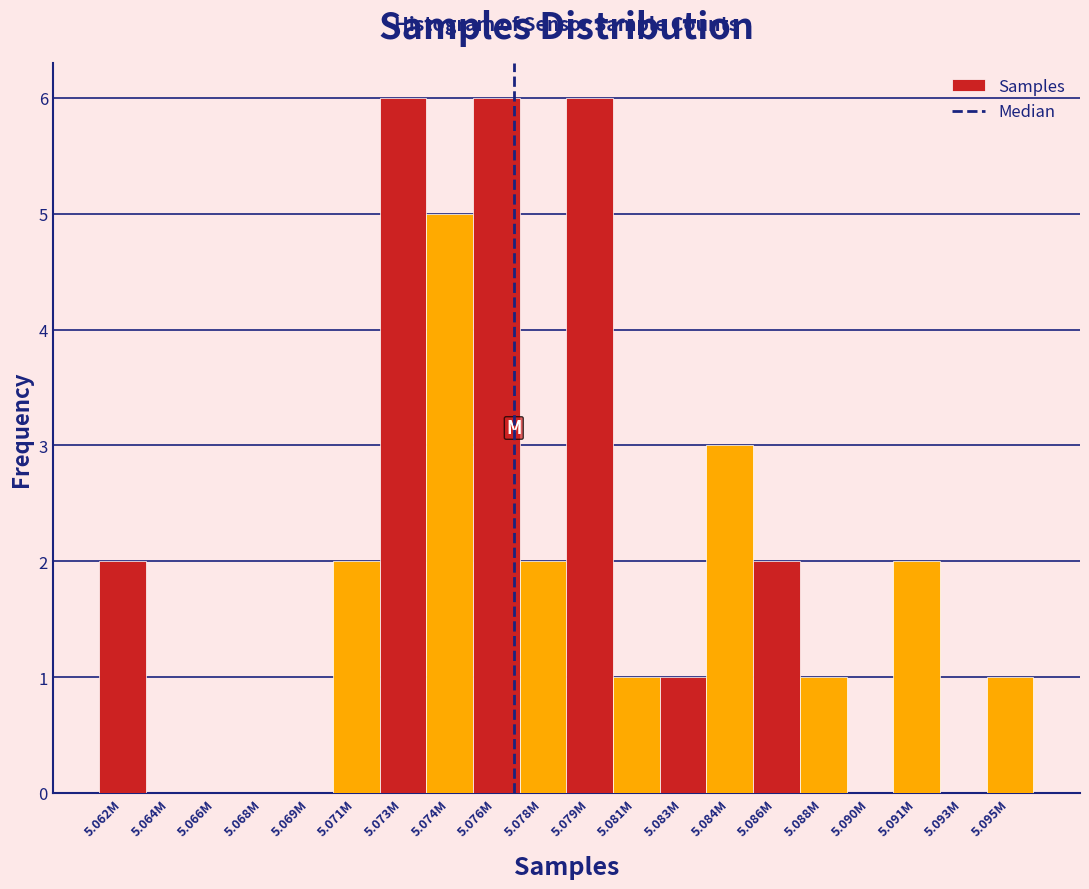

Reading left to right, transcribe all the data shown in this chart.

5.062M=2	5.064M=0	5.066M=0	5.068M=0	5.069M=0	5.071M=2	5.073M=6	5.074M=5	5.076M=6	5.078M=2	5.079M=6	5.081M=1	5.083M=1	5.084M=3	5.086M=2	5.088M=1	5.090M=0	5.091M=2	5.093M=0	5.095M=1